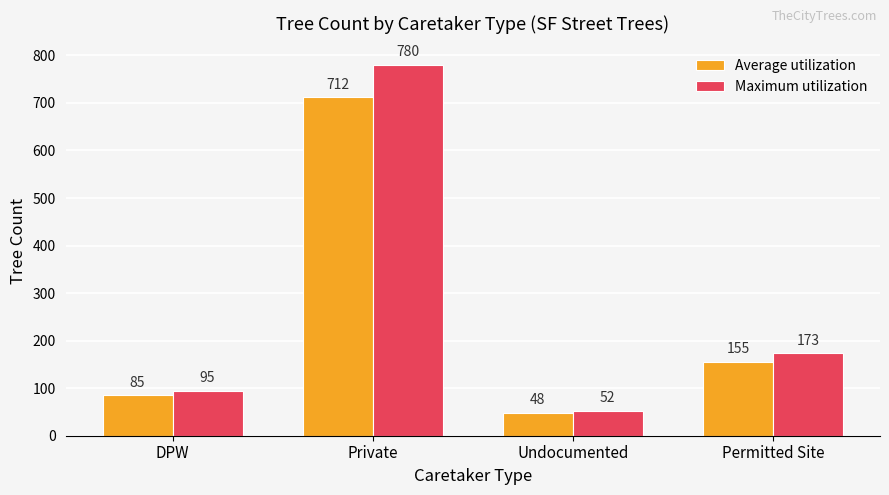

What is the total value across all series at Private?

1492